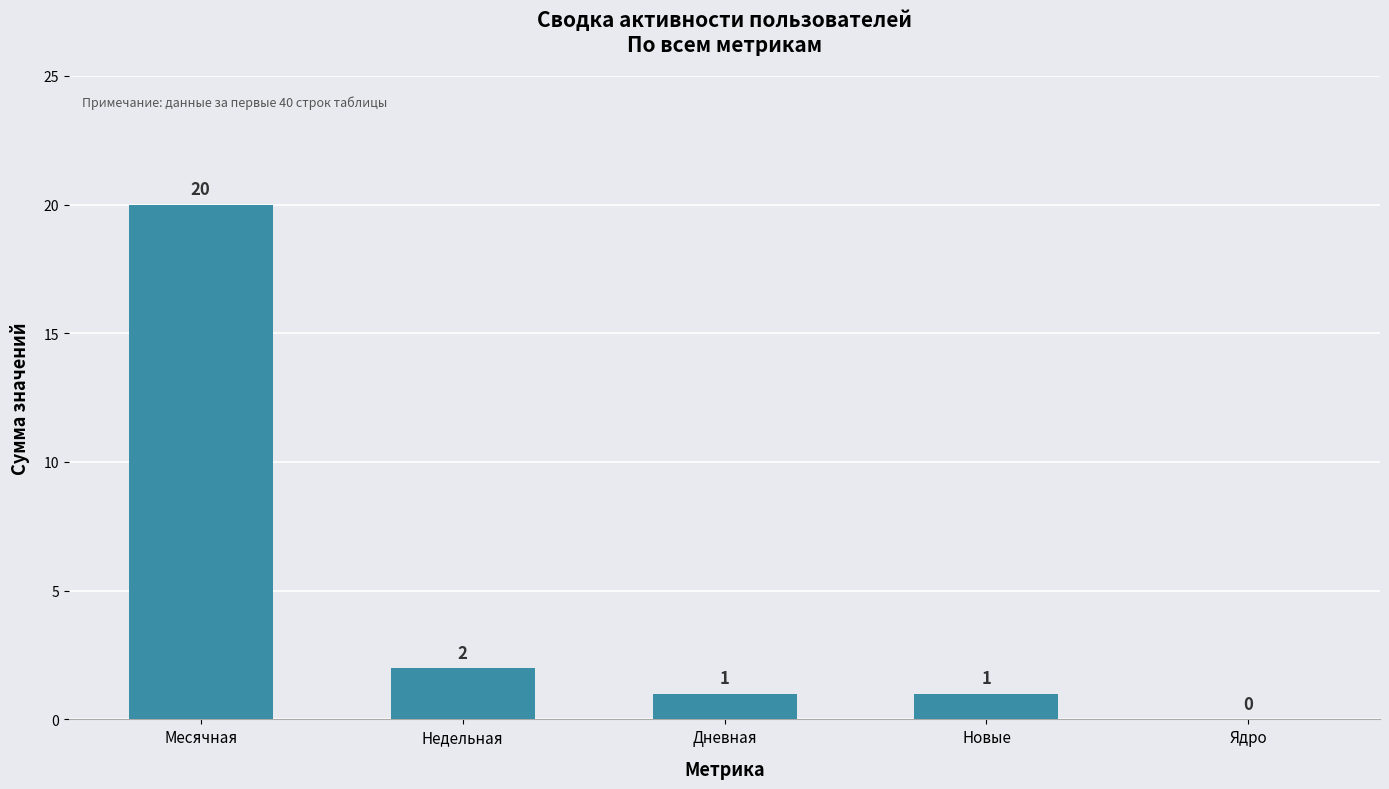

How many positive values are there?

4